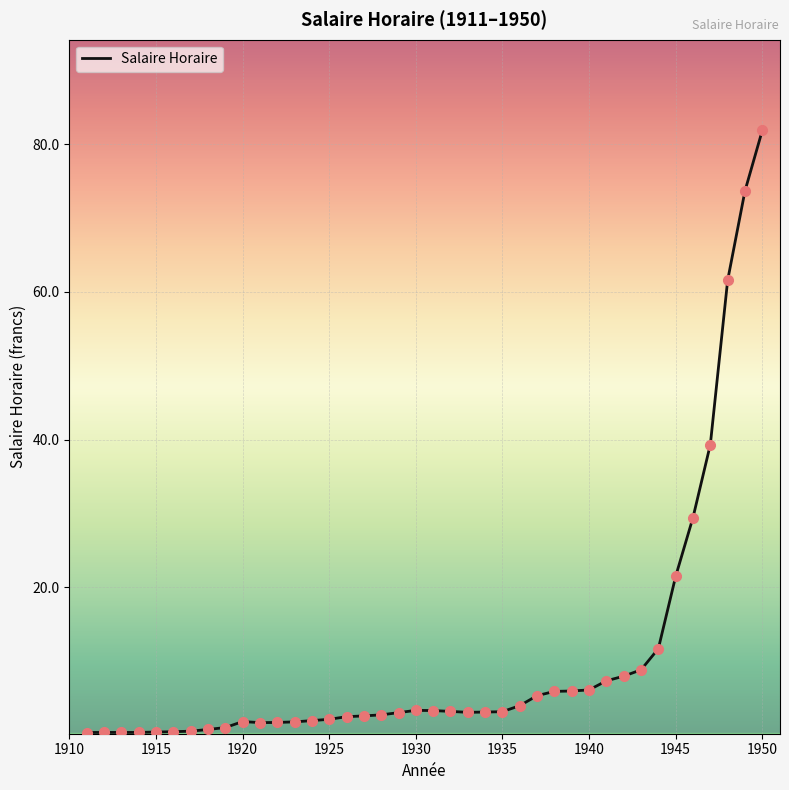

What is the maximum value shown in the chart?

81.9